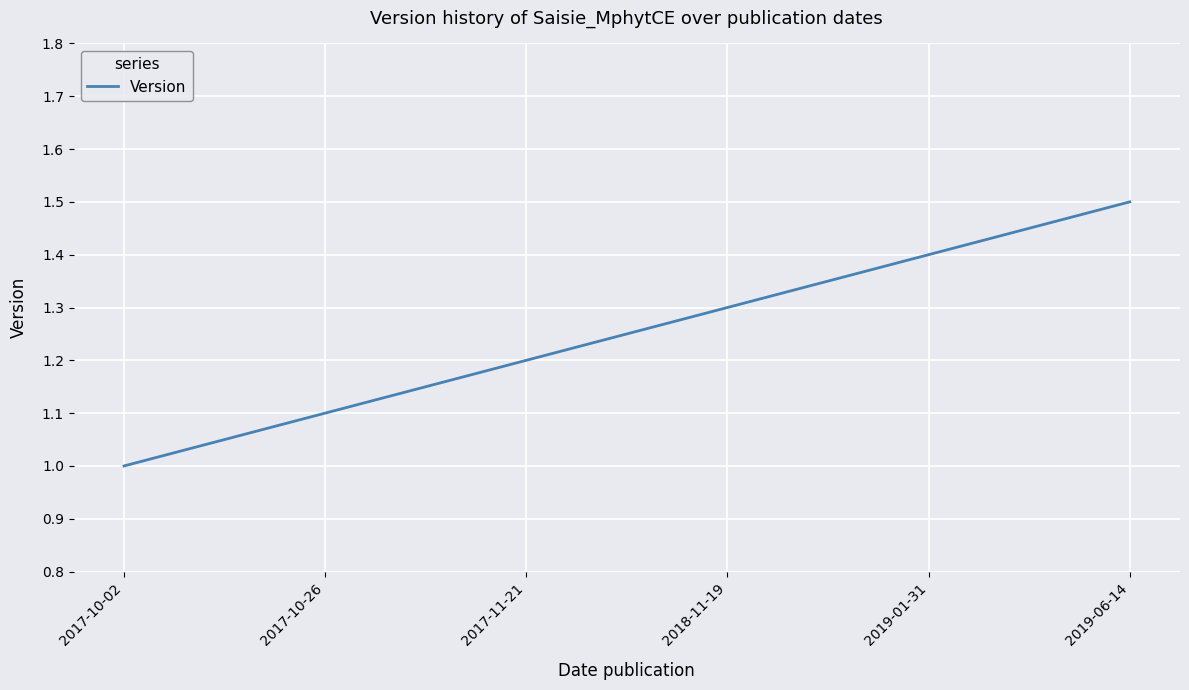

Reading left to right, what are all the values shown in this chart?

1.0	1.1	1.2	1.3	1.4	1.5